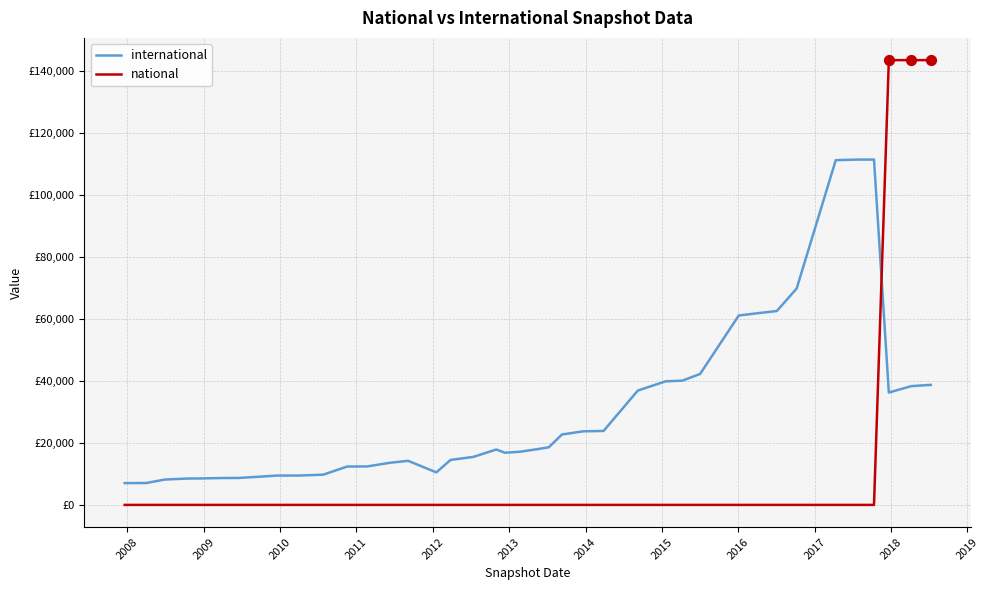

At how many categories does at least one series exceed 115269?

3